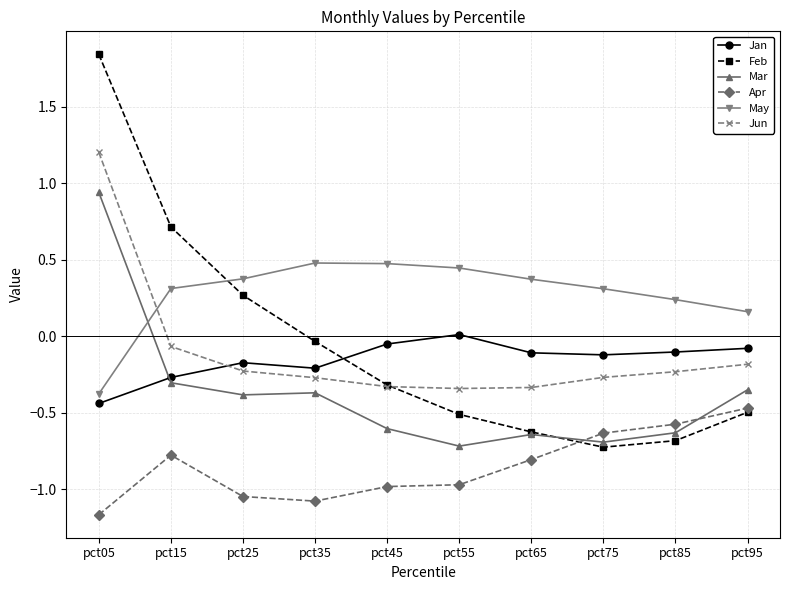

How many distinct data groups are displayed?

6